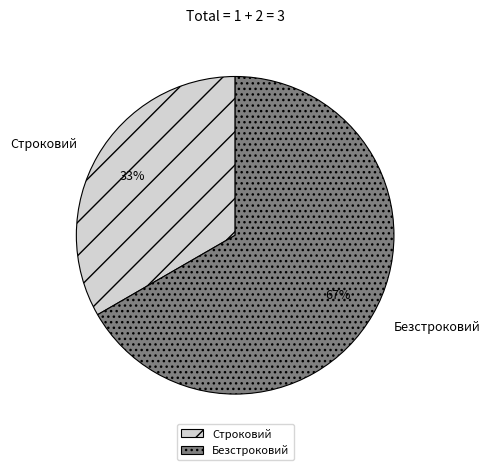

What percentage is the Безстроковий slice, to the nearest percent?

67%